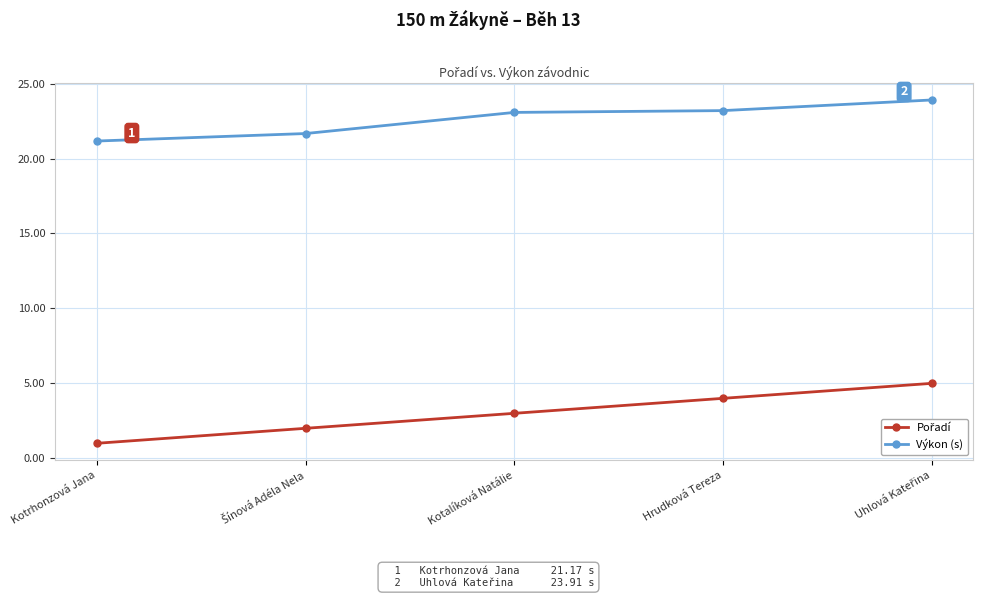

True or false: Výkon (s) has more than 1 interior local peaks.

False